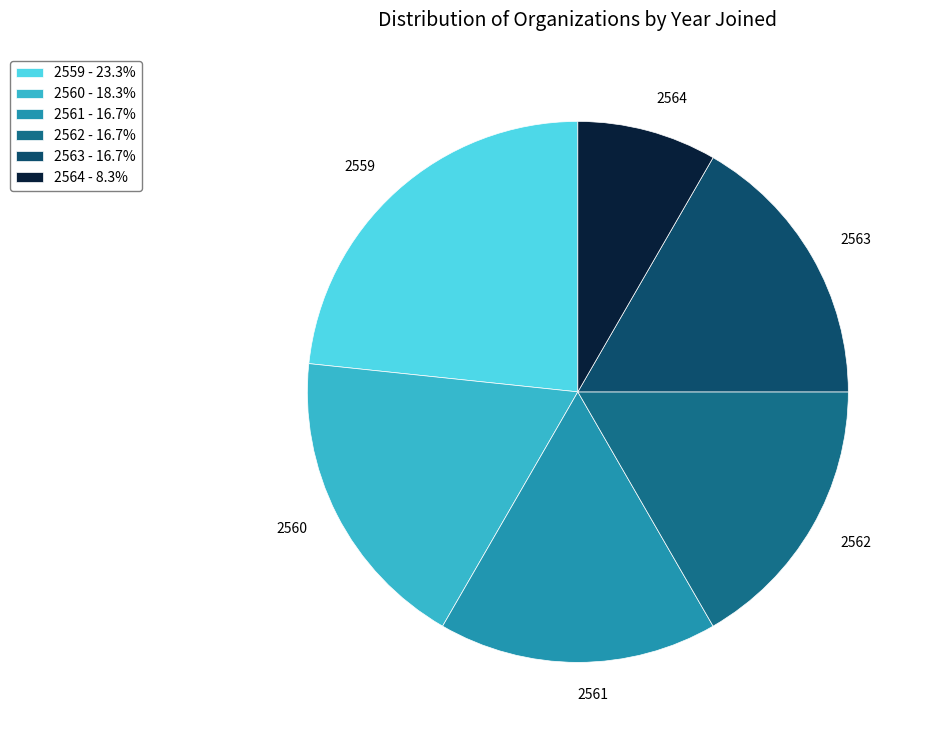

Does 2560 account for over 50% of the chart?

No